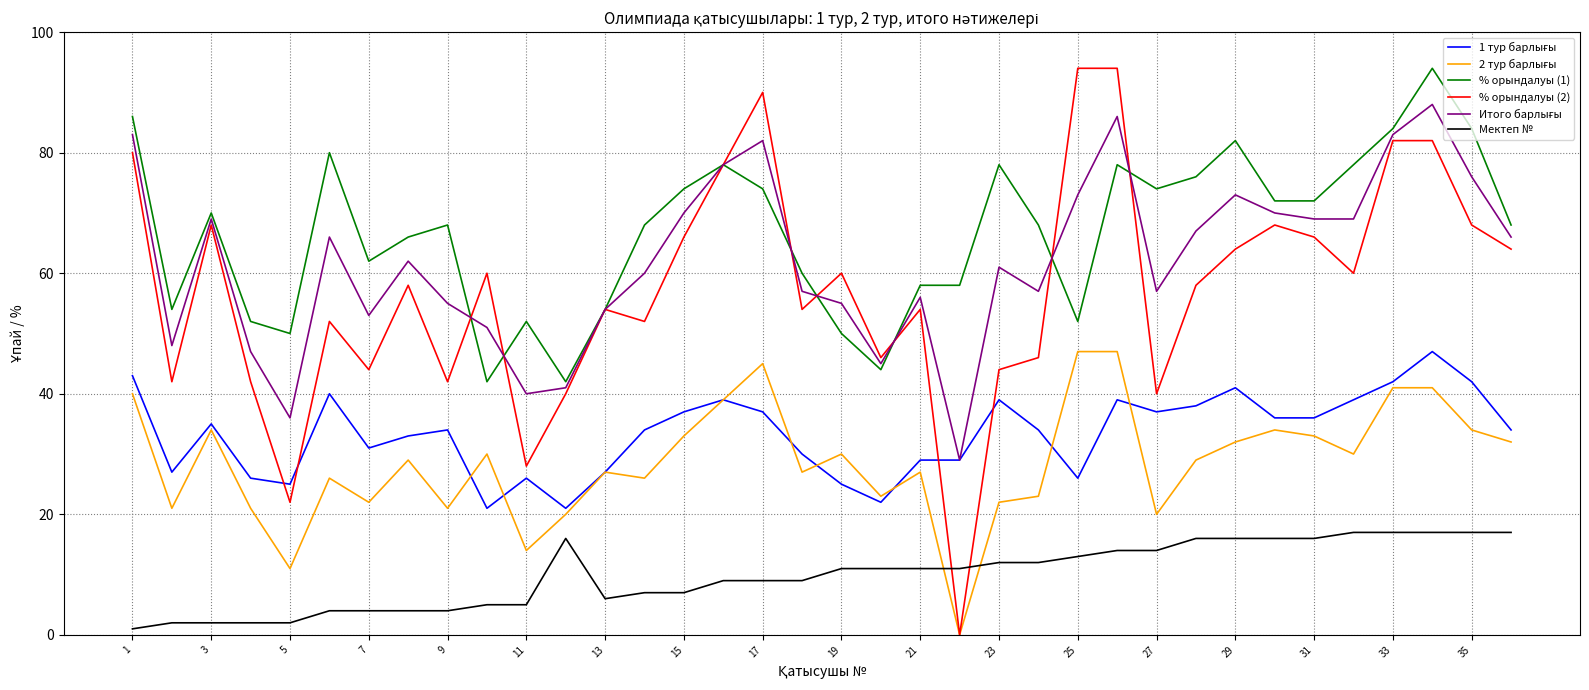

True or false: % орындалуы (2) and Мектеп № intersect in this chart.

True